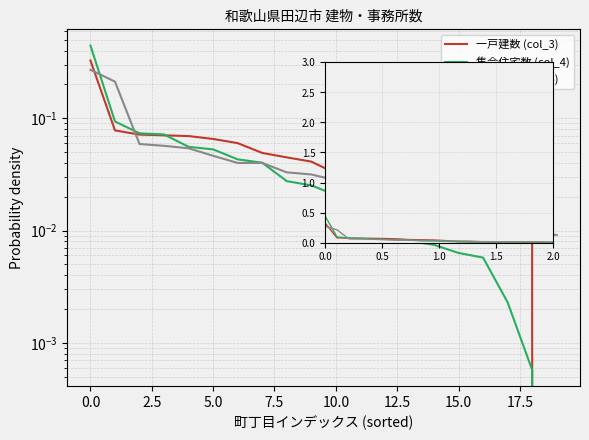

Is the value of 集合住宅数 (col_4) at 14 greater than the value of 事務所数 (col_5) at 19?

No